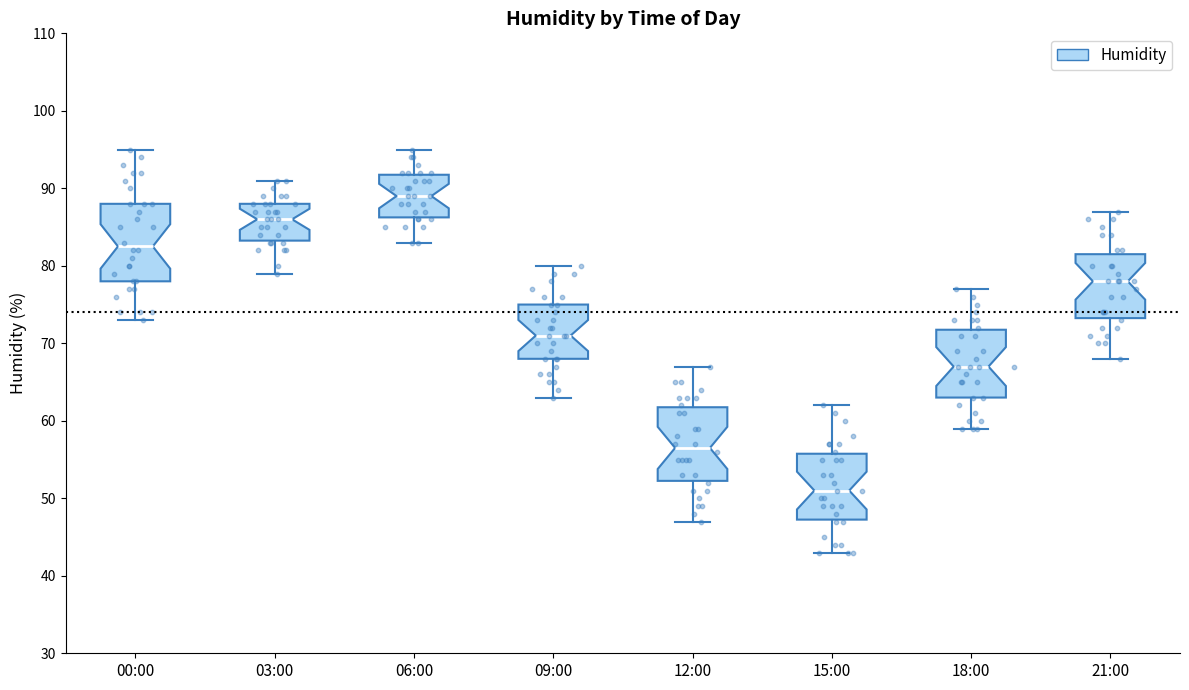

Which box's median line is the highest?

06:00